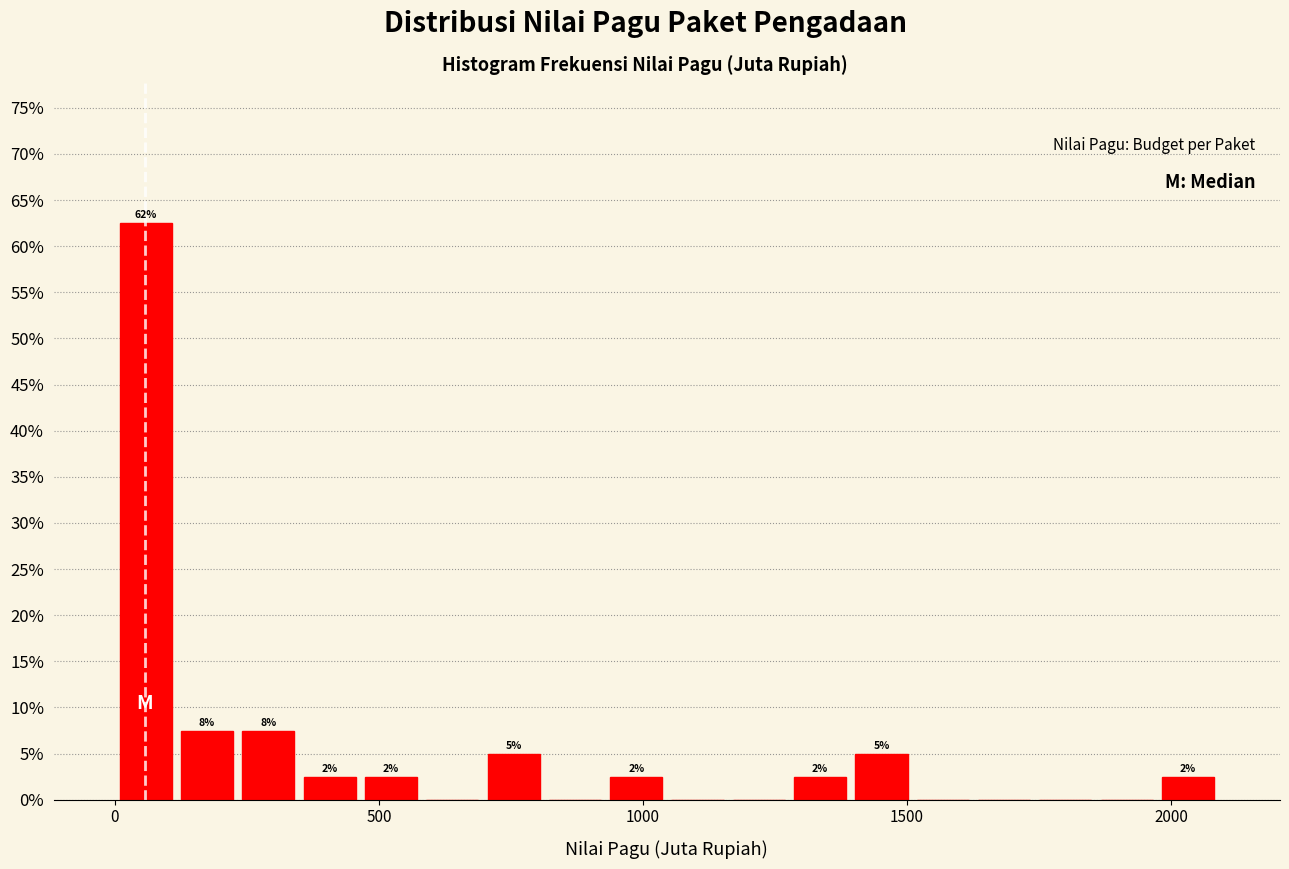

Read against the x-axis, roughly where is the centre of the tallest bar?

50